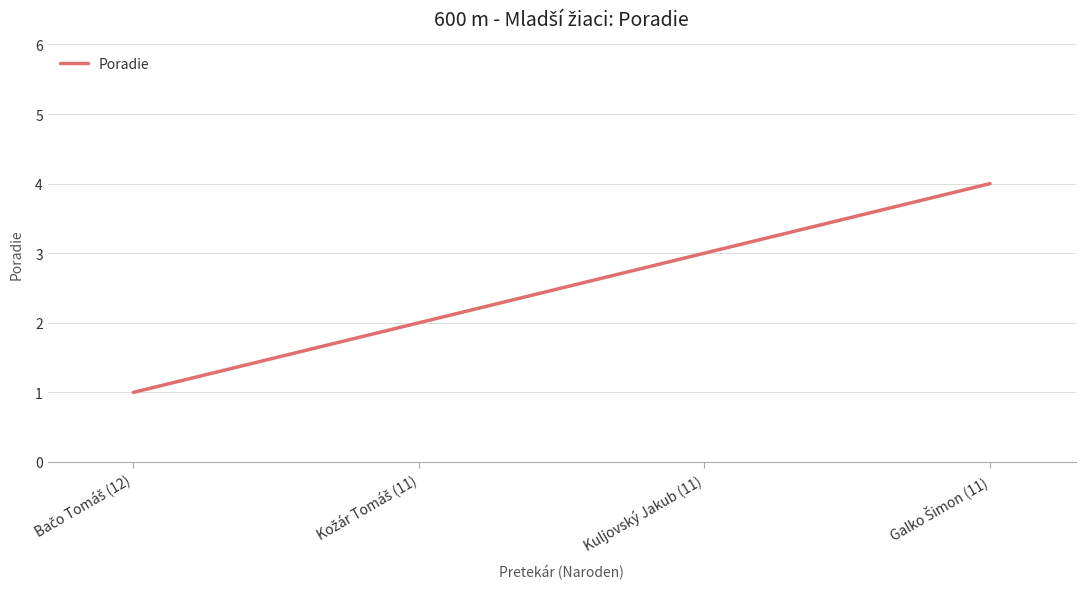

True or false: the data shows 4 at Kuljovský Jakub (11).

False